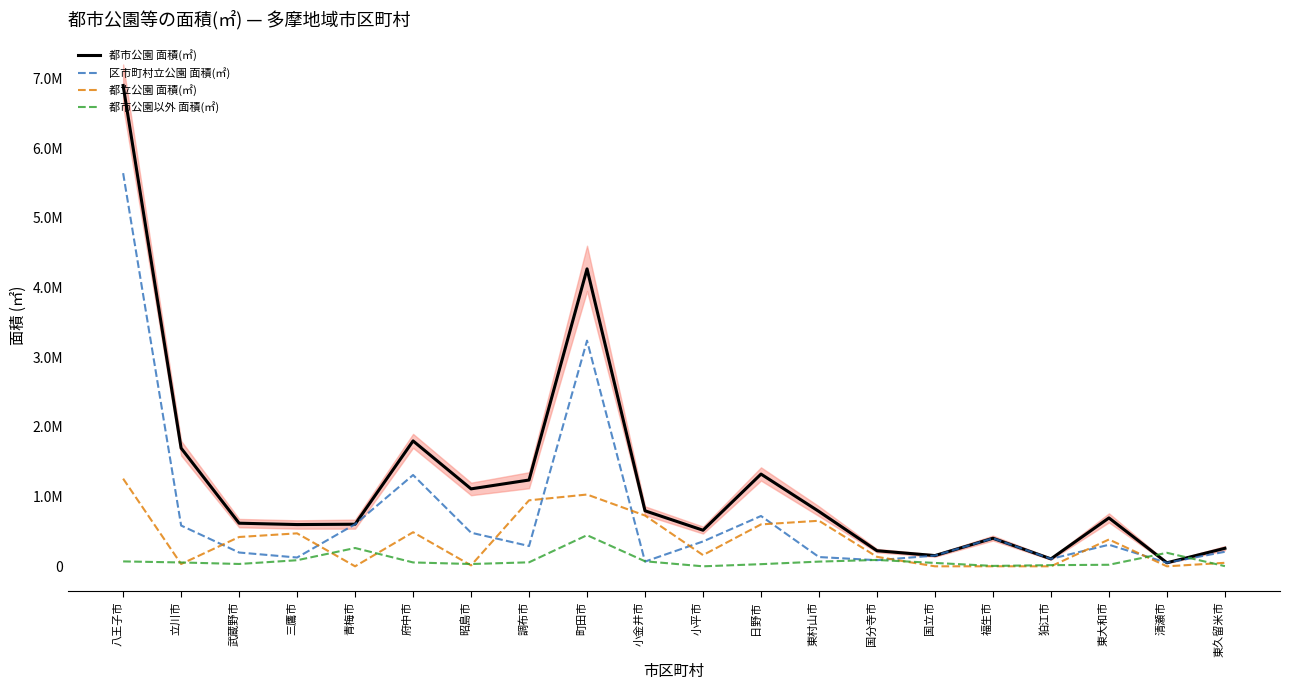

What is the label of the 9th point from the right?

日野市